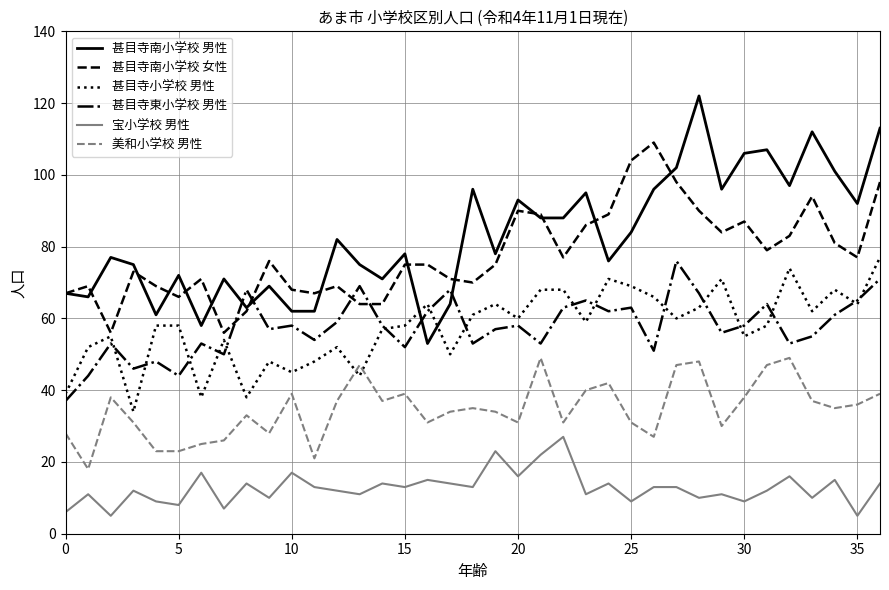

What is the minimum value shown in the chart?

5